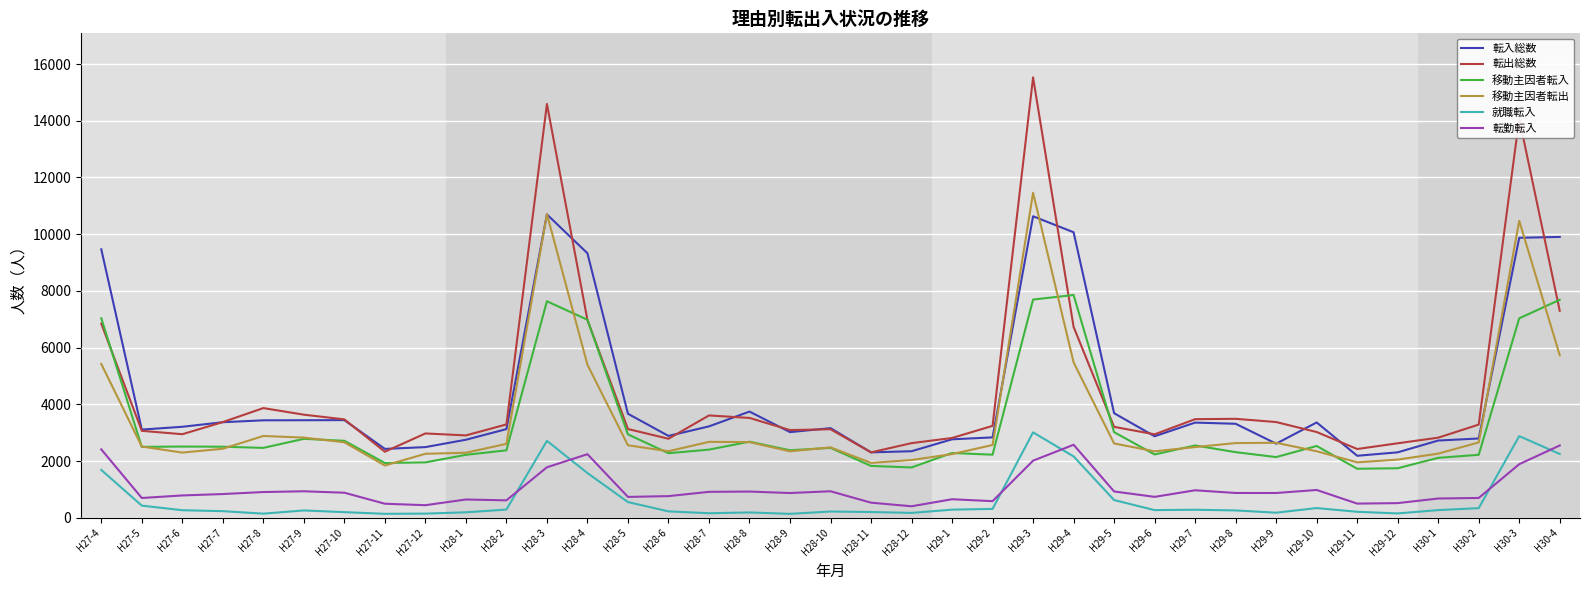

At which category is the sum across all series the highest?

H29-3